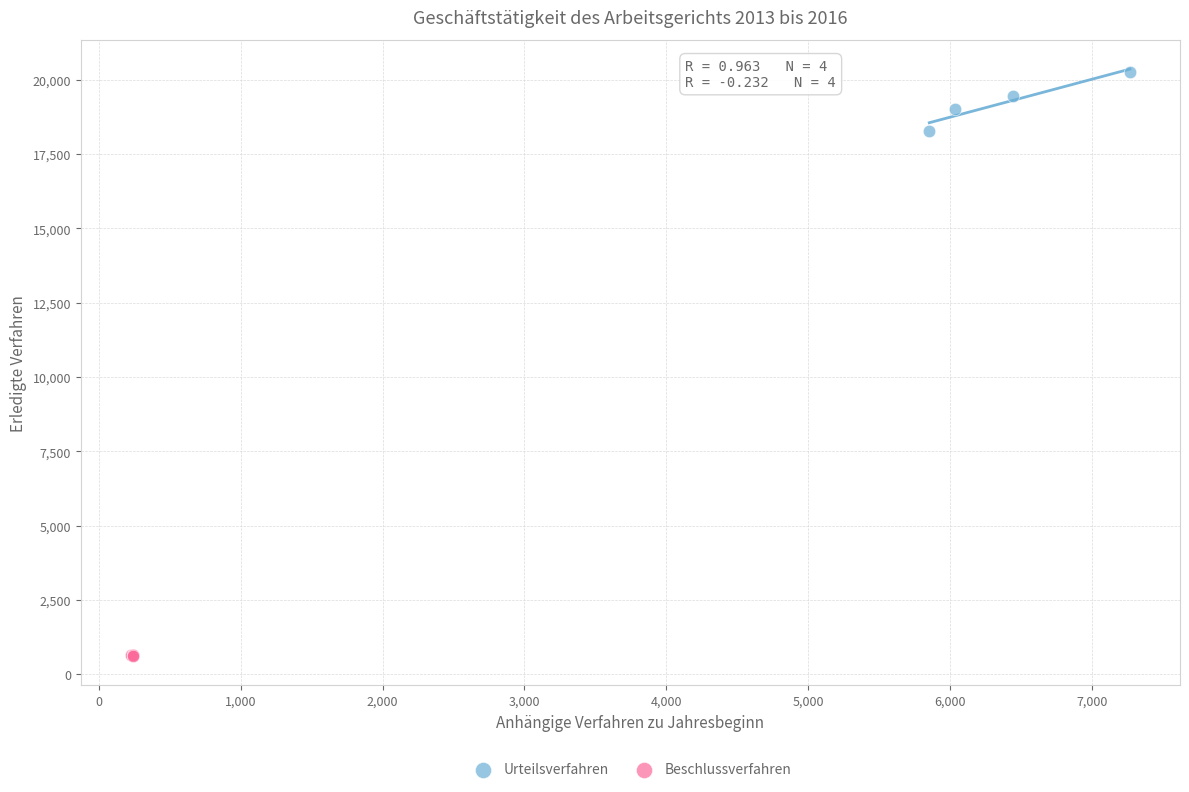

What are all the series names shown in the legend?

Urteilsverfahren, Beschlussverfahren